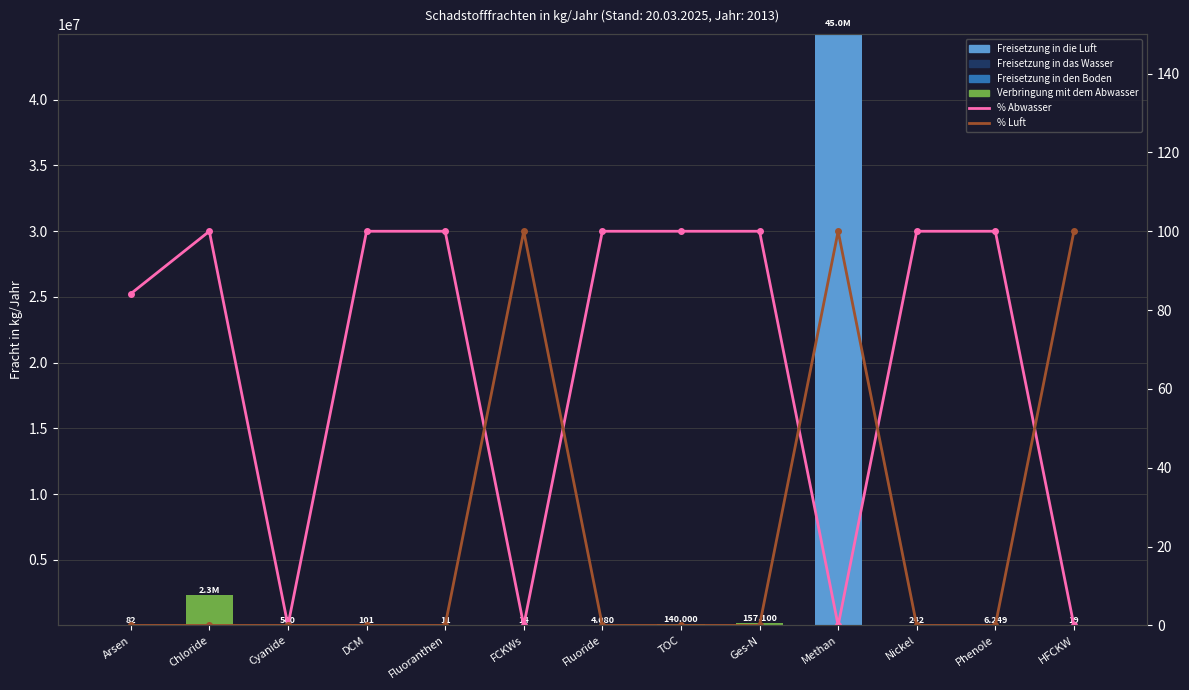

How many positive values does the Freisetzung in die Luft series have?

3